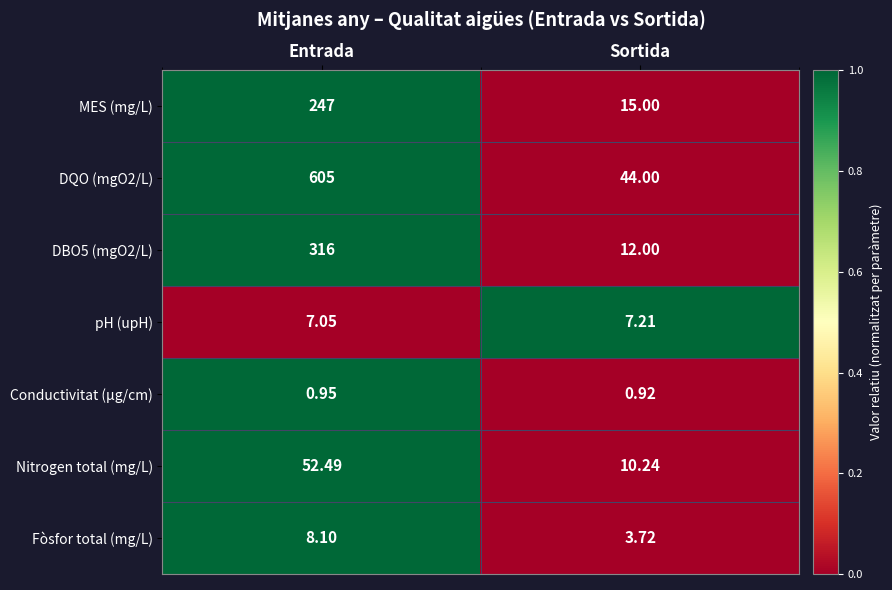

Rank the categories by DBO5 (mgO2/L) value from highest to lowest.

Entrada, Sortida